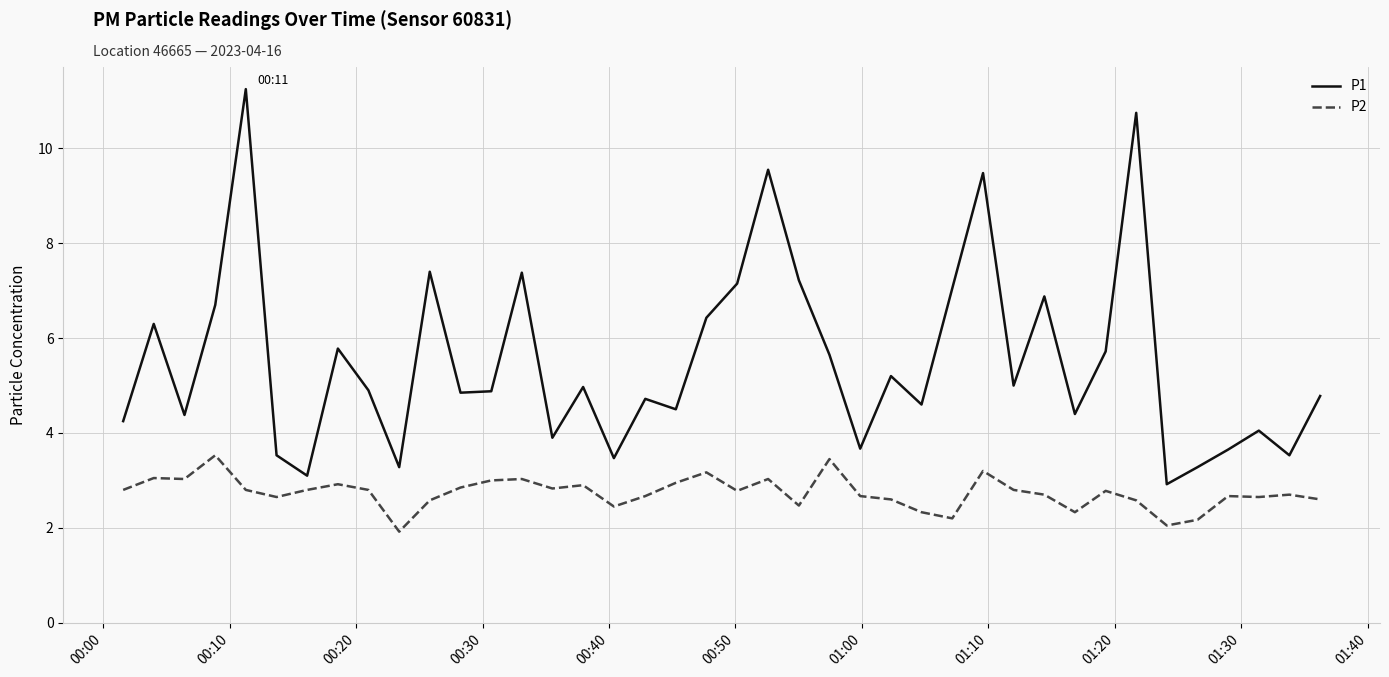

True or false: P2 and P1 cross at least once.

False